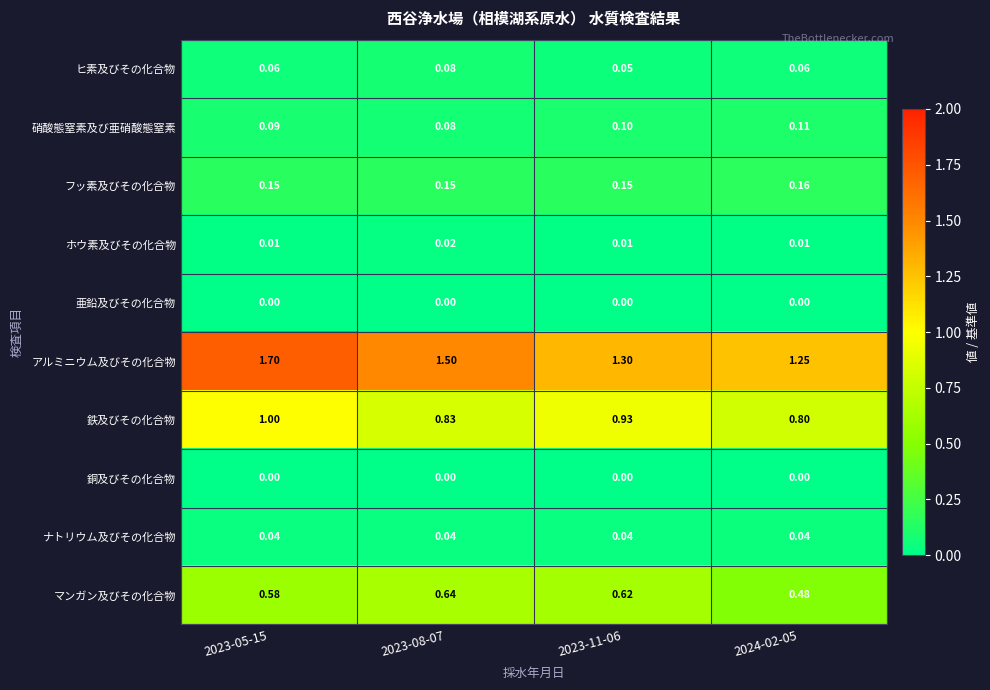

Which series has the largest total across all categories?

アルミニウム及びその化合物